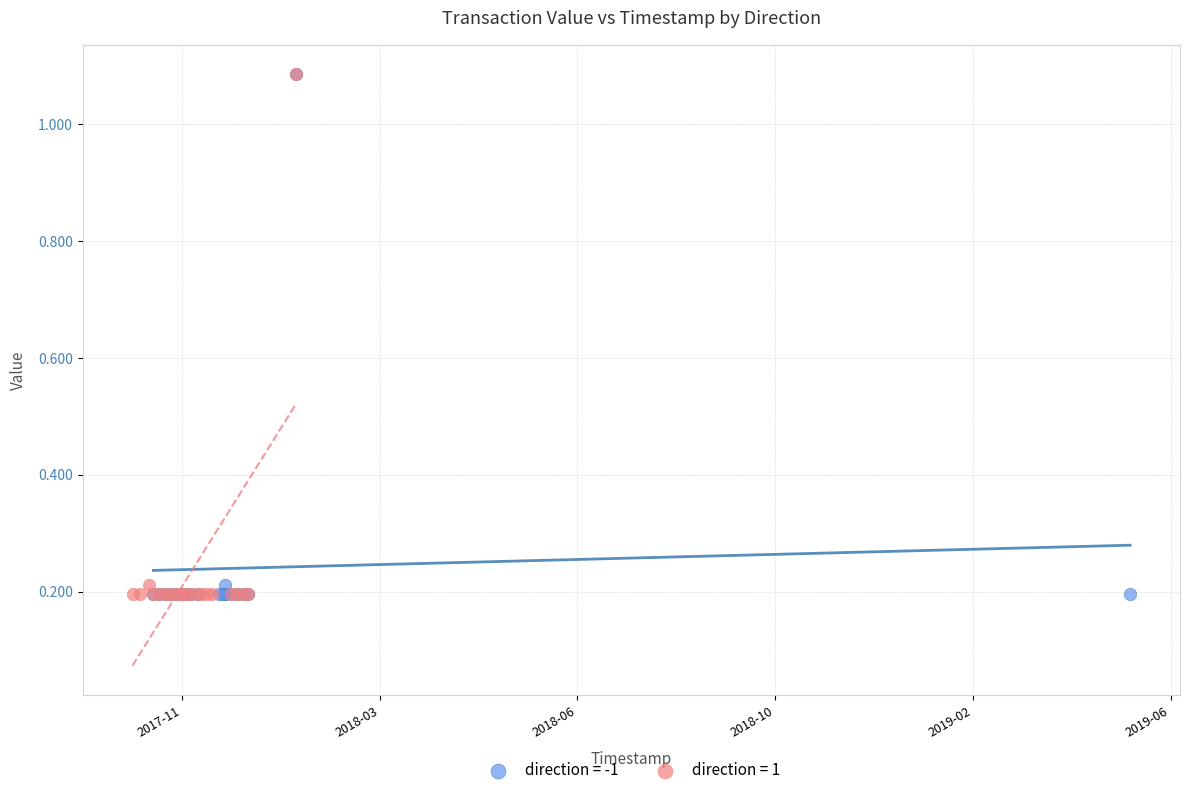

What are all the series names shown in the legend?

direction = -1, direction = 1